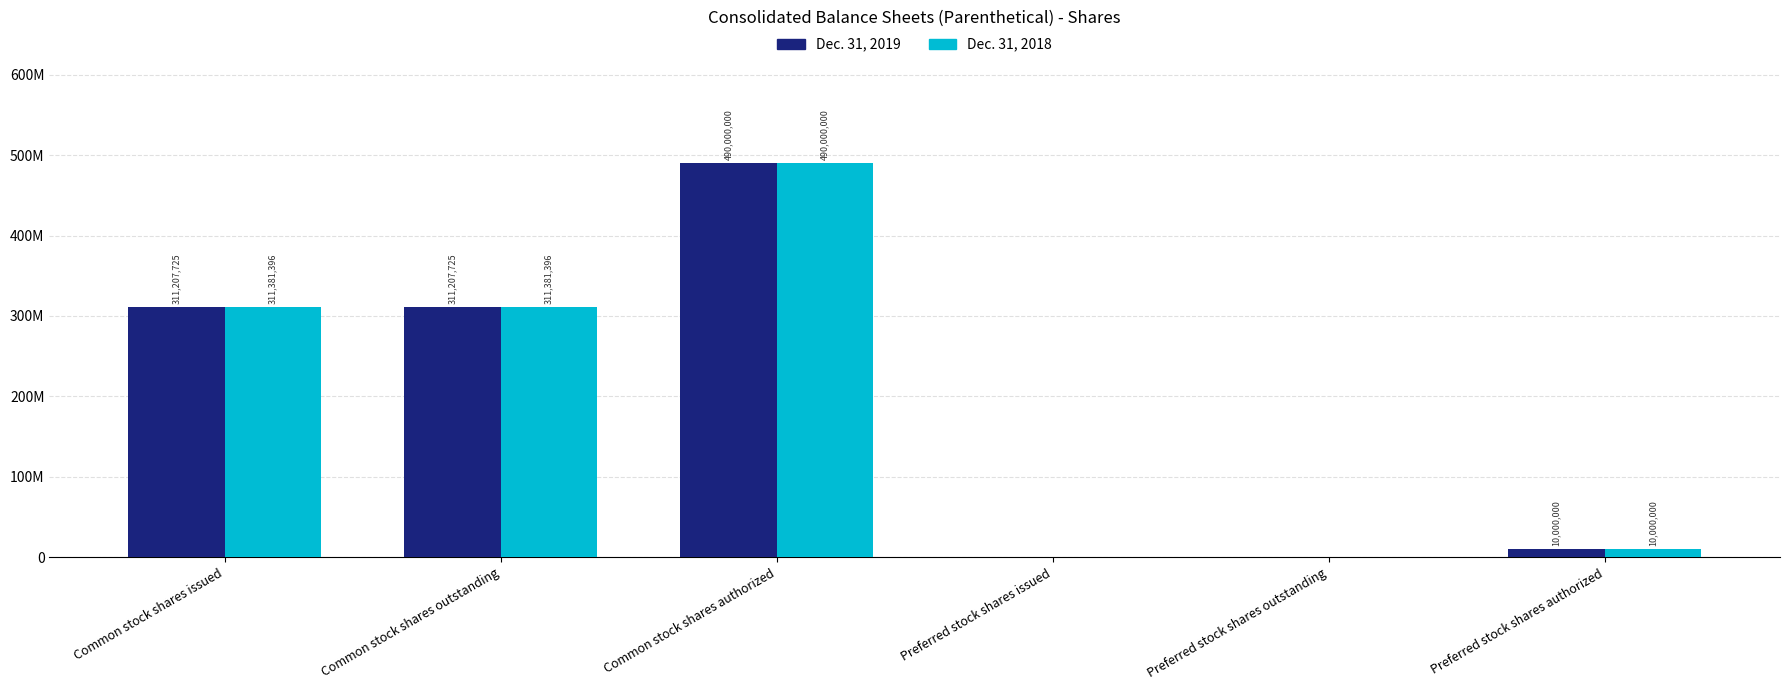

True or false: Dec. 31, 2019 has a value of 311207725 at Common stock shares issued.

True